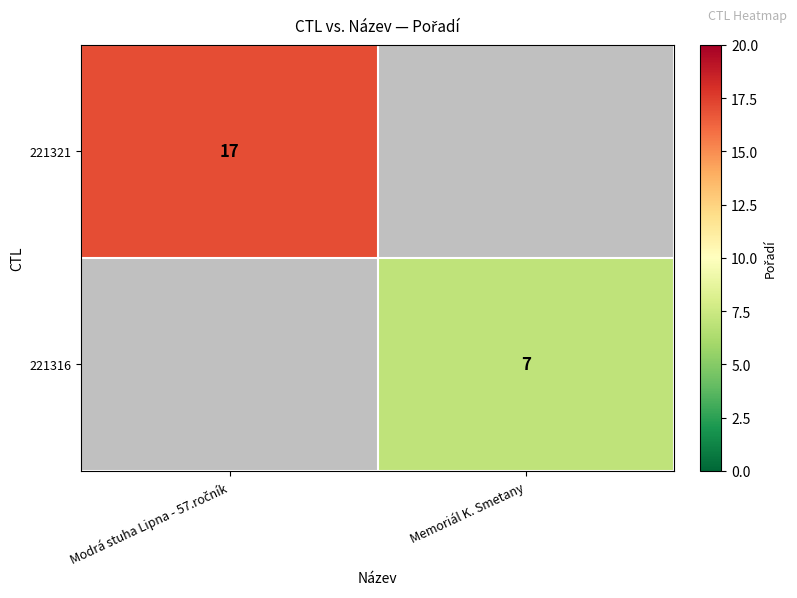

Is it true that 221316 equals 7 at Memoriál K. Smetany?

True